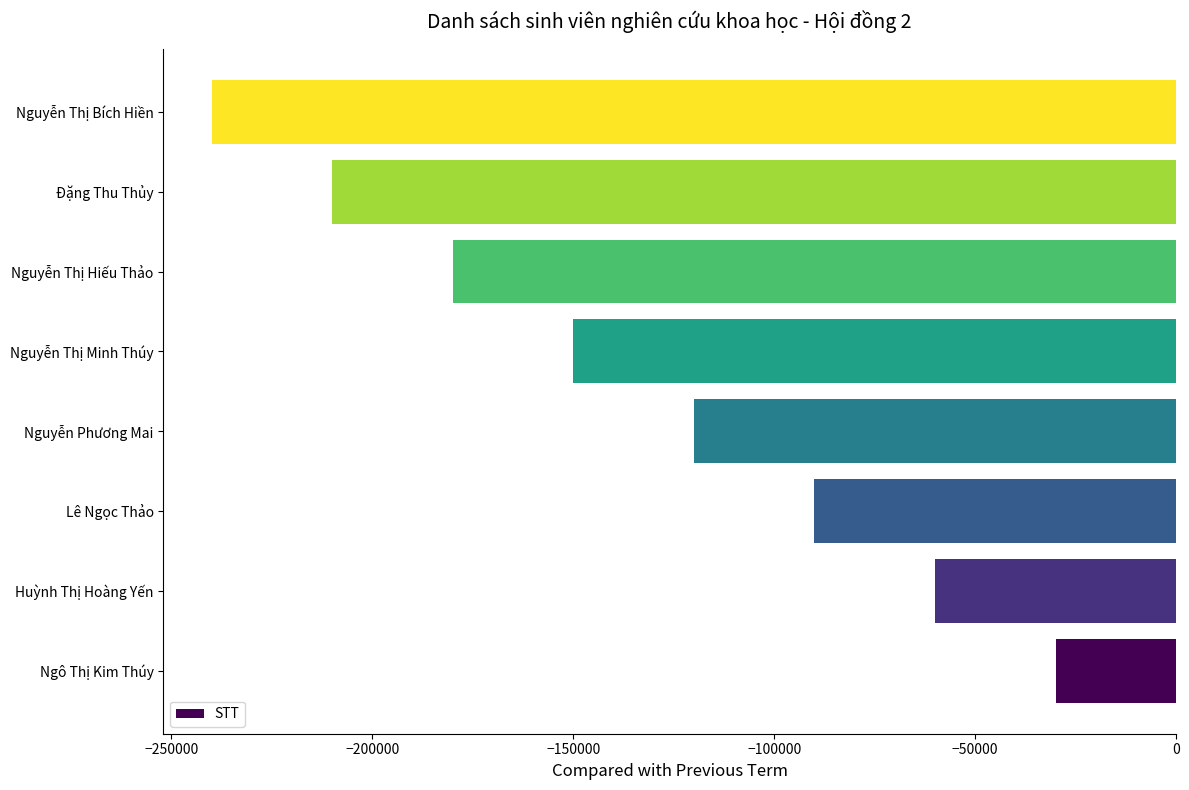

How many data points are above -120000?

3